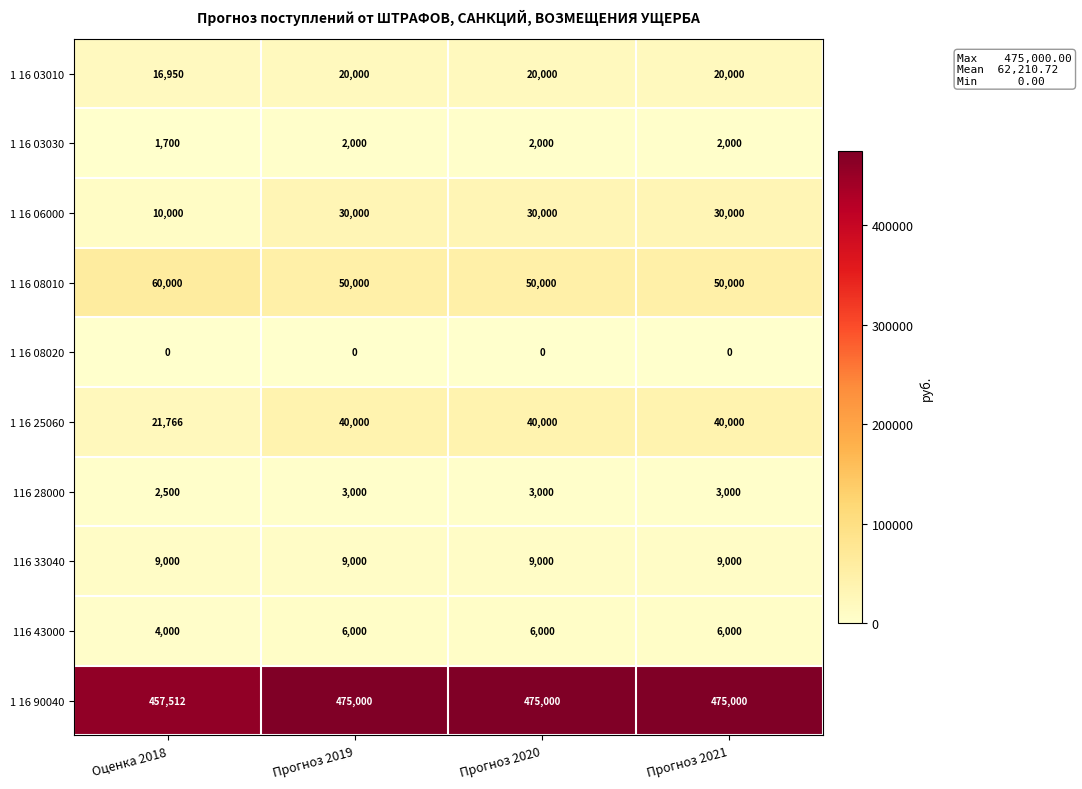

What is the sum of all 1 16 06000 values?

100000